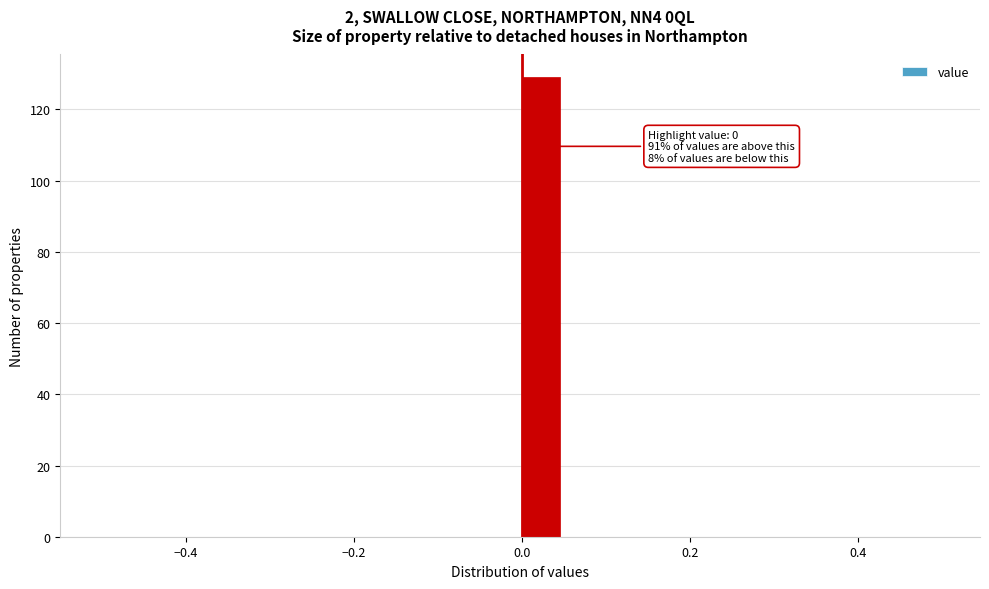

Read against the x-axis, roughly where is the centre of the tallest bar?

0.02